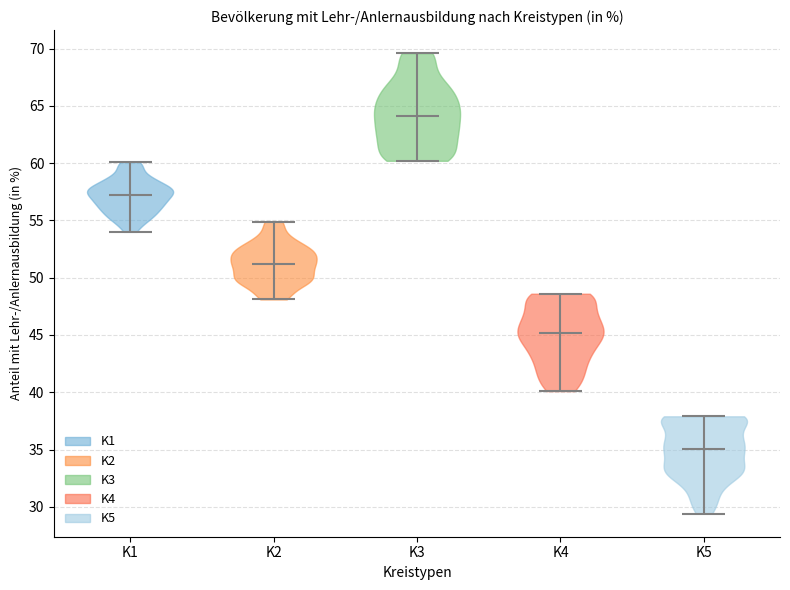

Reading left to right, read every violin against the y-axis: where its median line is, and the lowest and highest points it reaches. The values are not printed on the chart, so give them approximately, as read against the axis.

K1: median line 57.0, lowest point 54.0, highest point 60.0
K2: median line 51.0, lowest point 48.0, highest point 55.0
K3: median line 64.0, lowest point 60.0, highest point 69.5
K4: median line 45.0, lowest point 40.0, highest point 48.5
K5: median line 35.0, lowest point 29.5, highest point 38.0